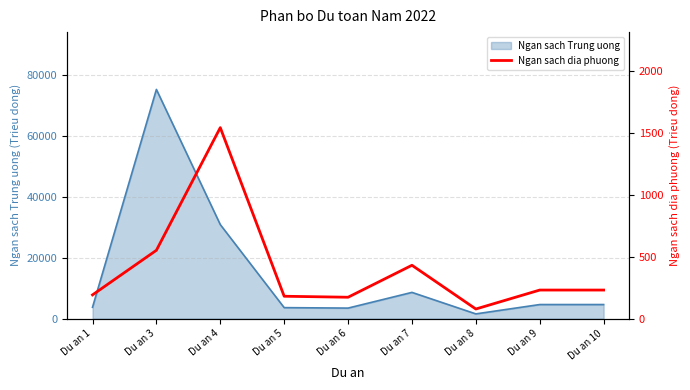

The chart shows a value of 67 at Du an 9. True or false?

False